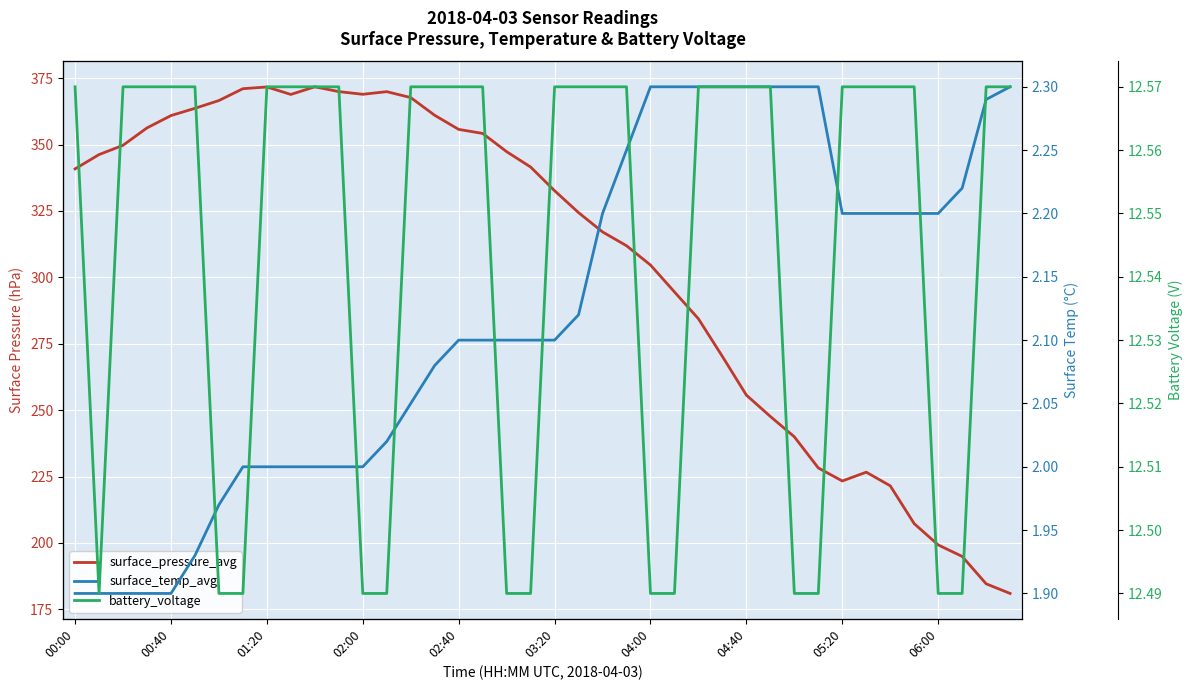

Which series has the largest total across all categories?

surface_pressure_avg